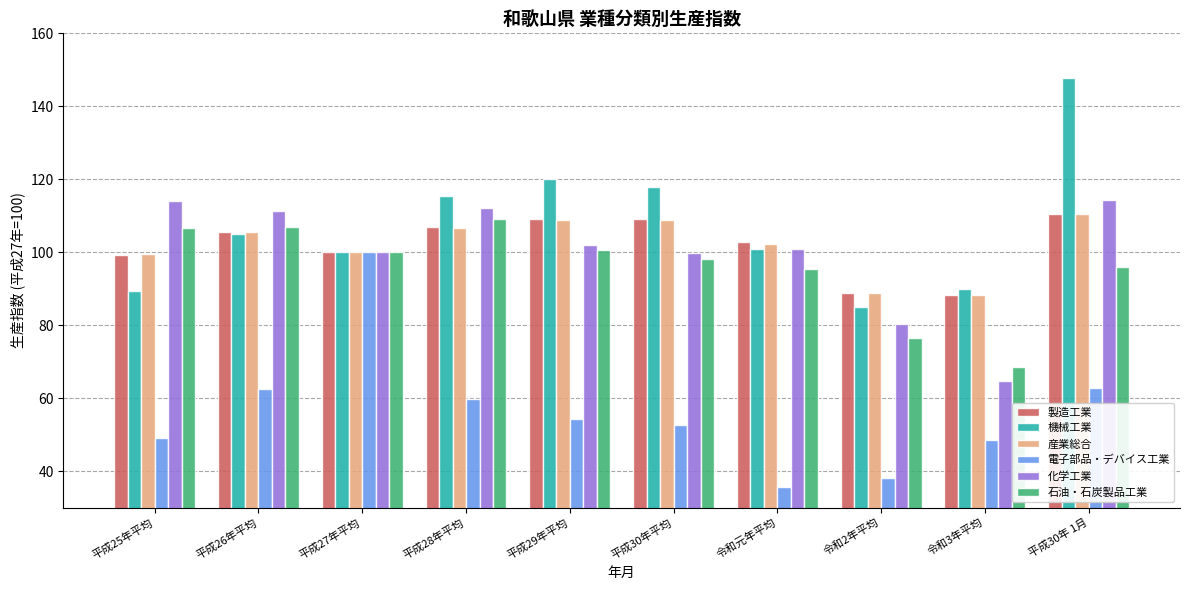

What is the difference between the highest and lowest values at 平成28年平均?

55.5